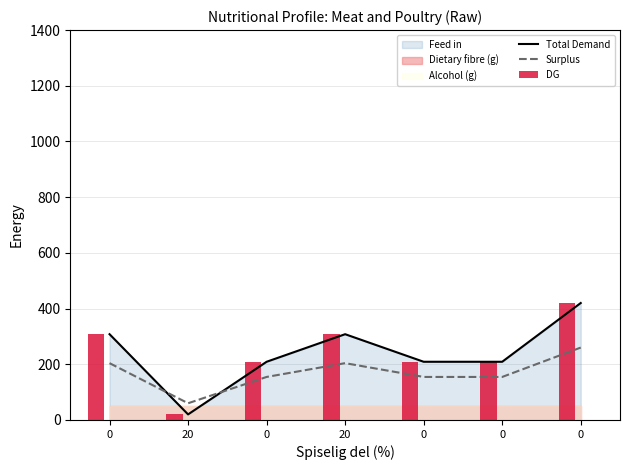

What is the average value of the Surplus series?

170.2